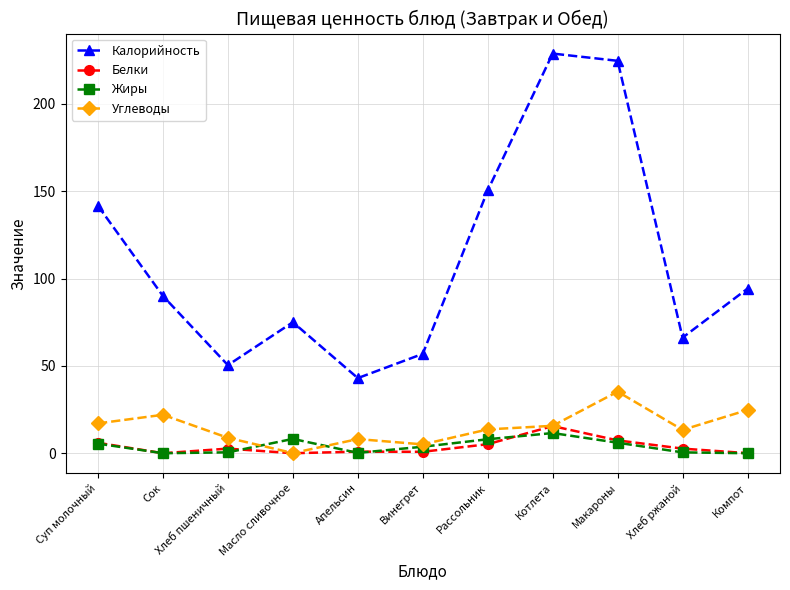

What is the label of the 5th point from the left?

Апельсин